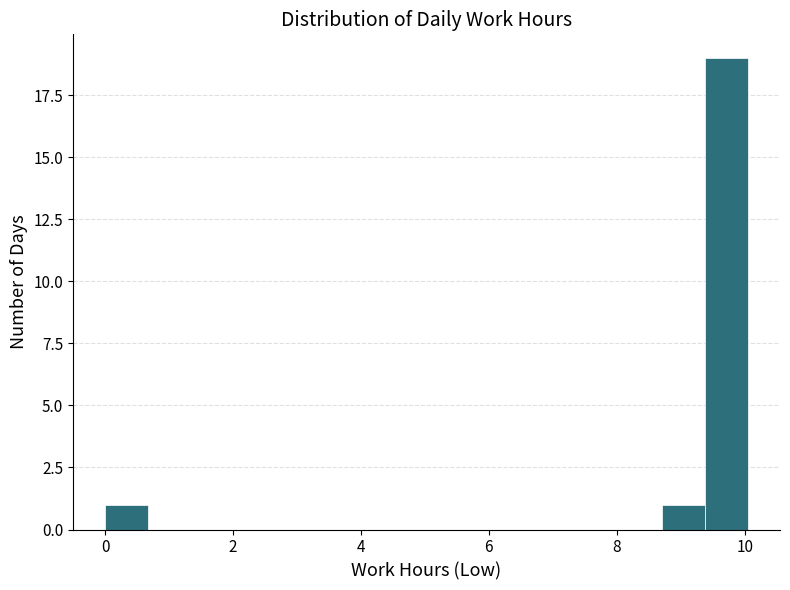

Around what value on the x-axis is the tallest bar? Give the approximate position of its centre, as read against the axis.

9.8